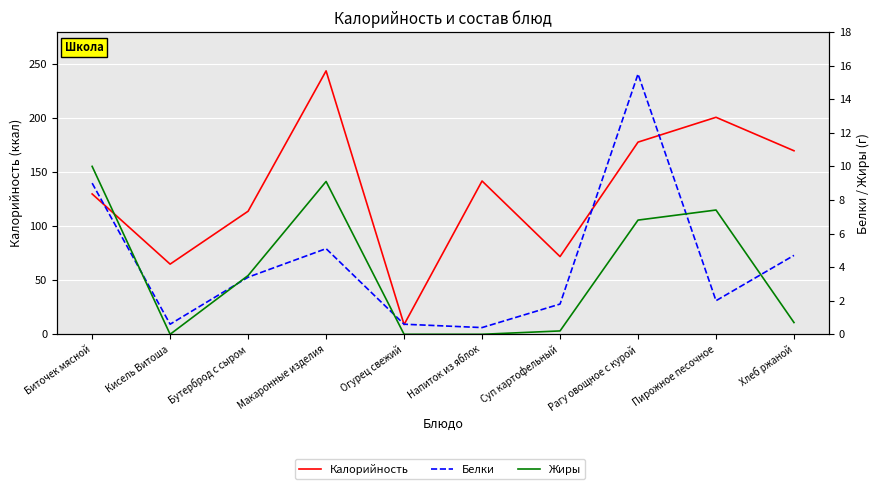

True or false: Калорийность and Жиры cross at least once.

False